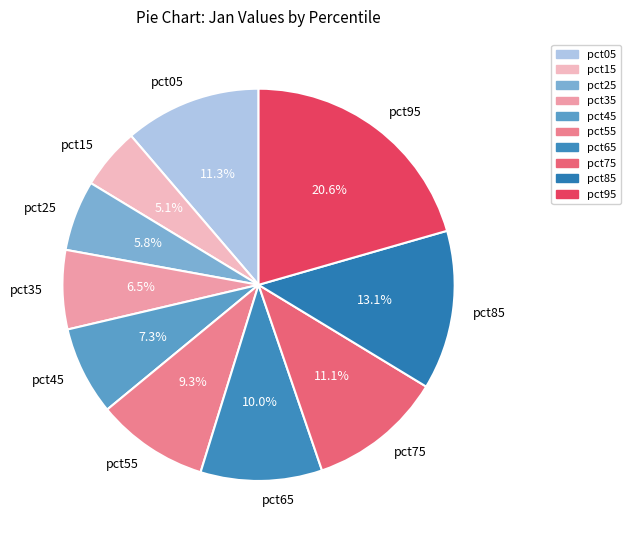

To the nearest percent, what is the combined percentage of pct15 and pct55?

14%